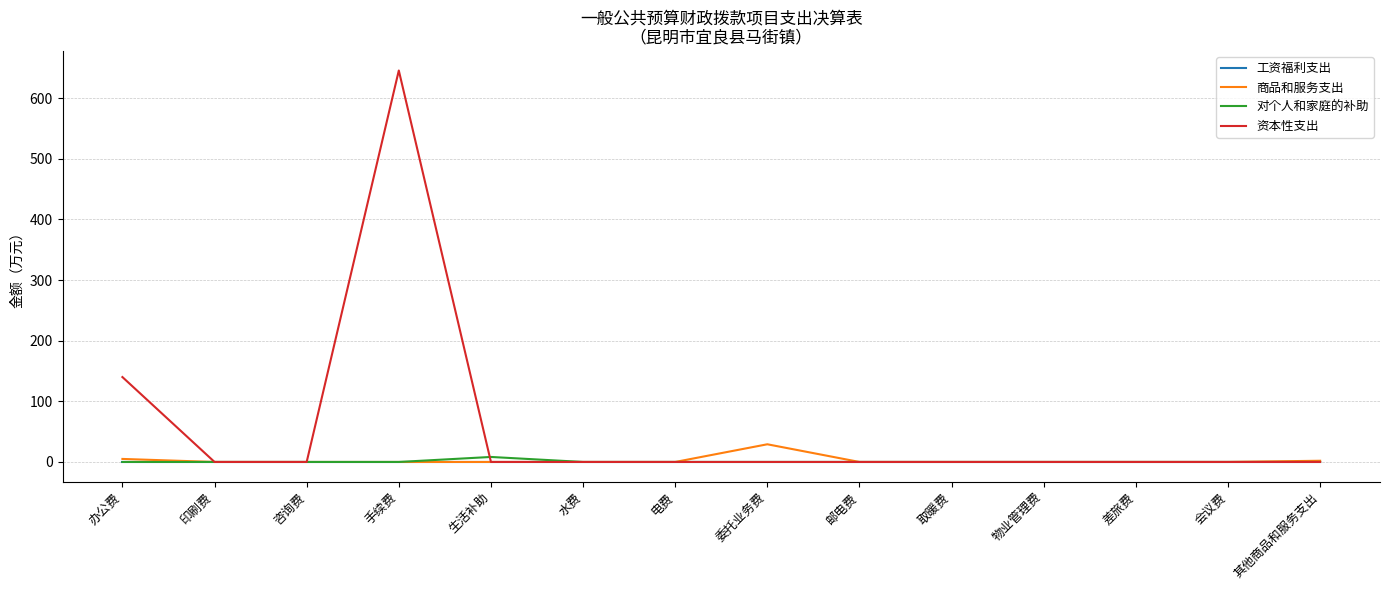

Is the value of 对个人和家庭的补助 at 会议费 greater than the value of 资本性支出 at 手续费?

No